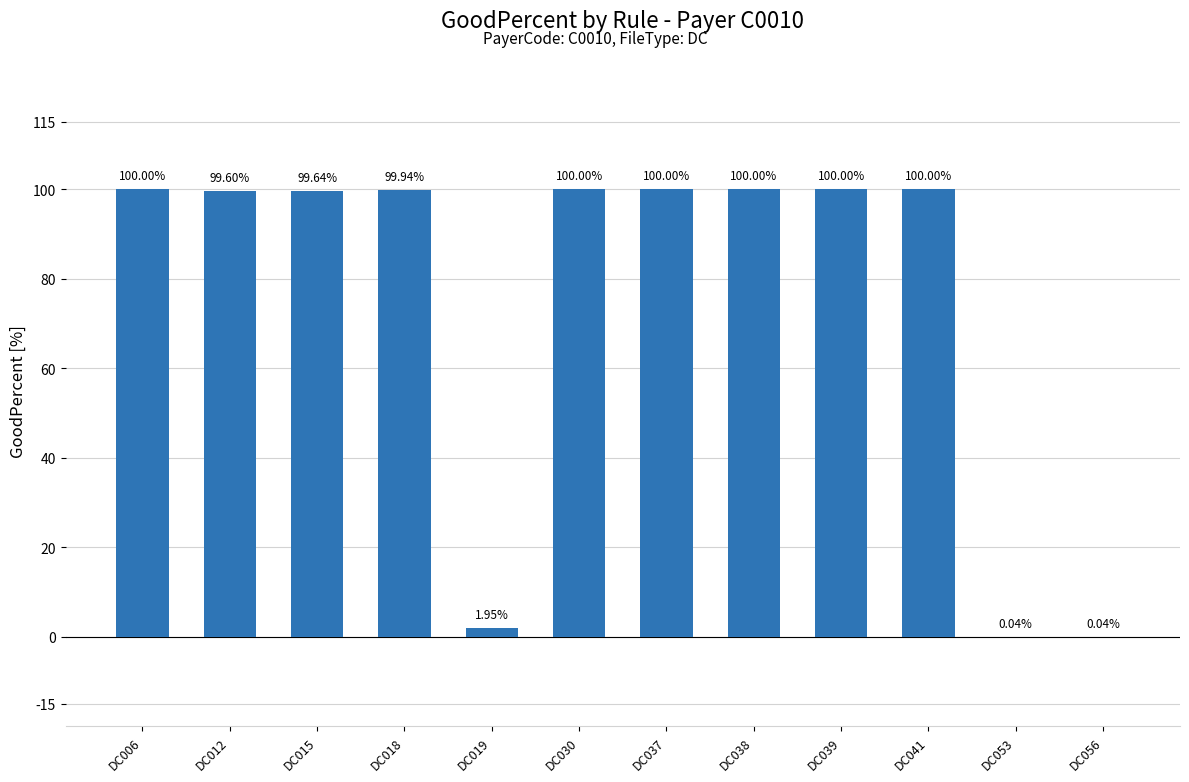

What is the sum of the values at DC012 and DC053?

99.6